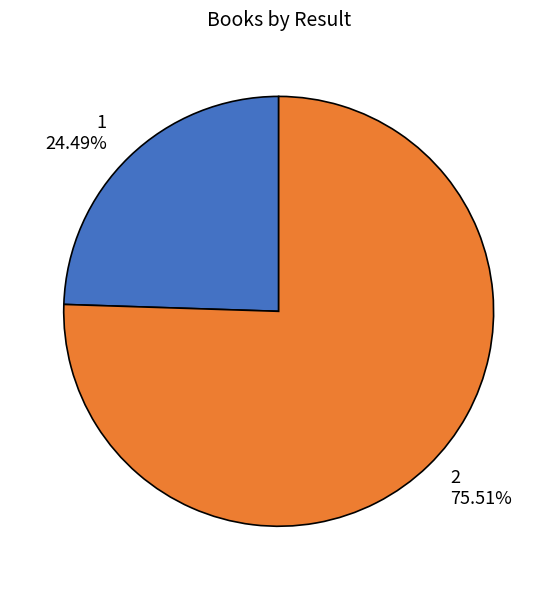

What is the total percentage of 1 and 2?

100.0%